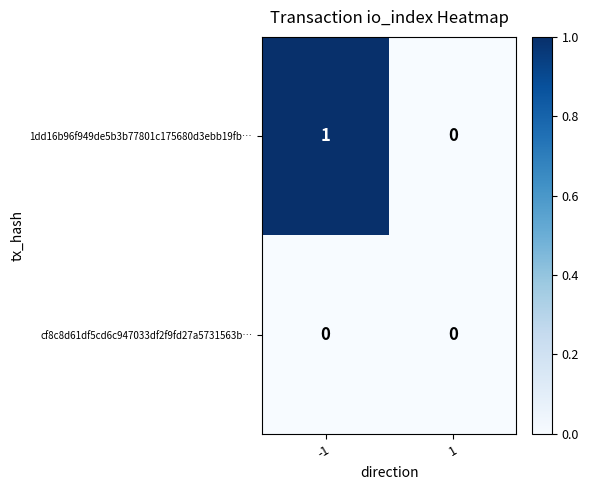

List the series in order of their overall mean, highest first.

1dd16b96f949de5b3b77801c175680d3ebb19fb…, cf8c8d61df5cd6c947033df2f9fd27a5731563b…